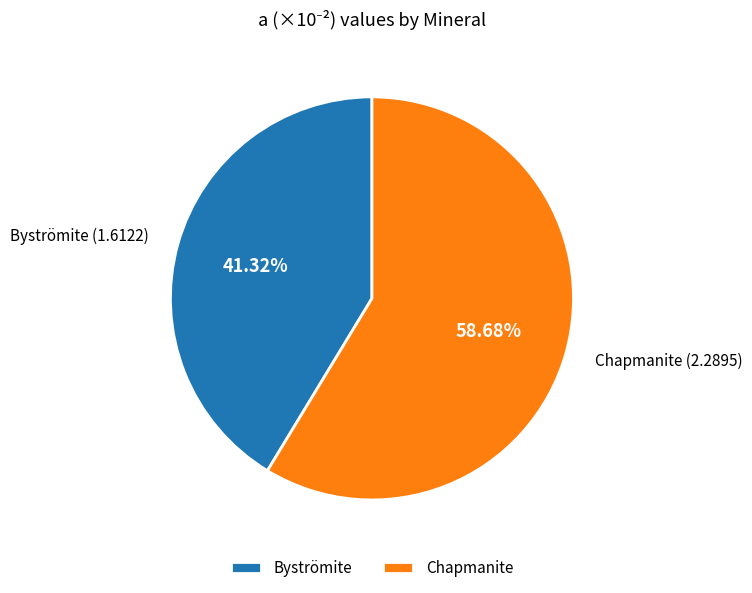

To the nearest percent, what percentage of the pie is Chapmanite?

59%